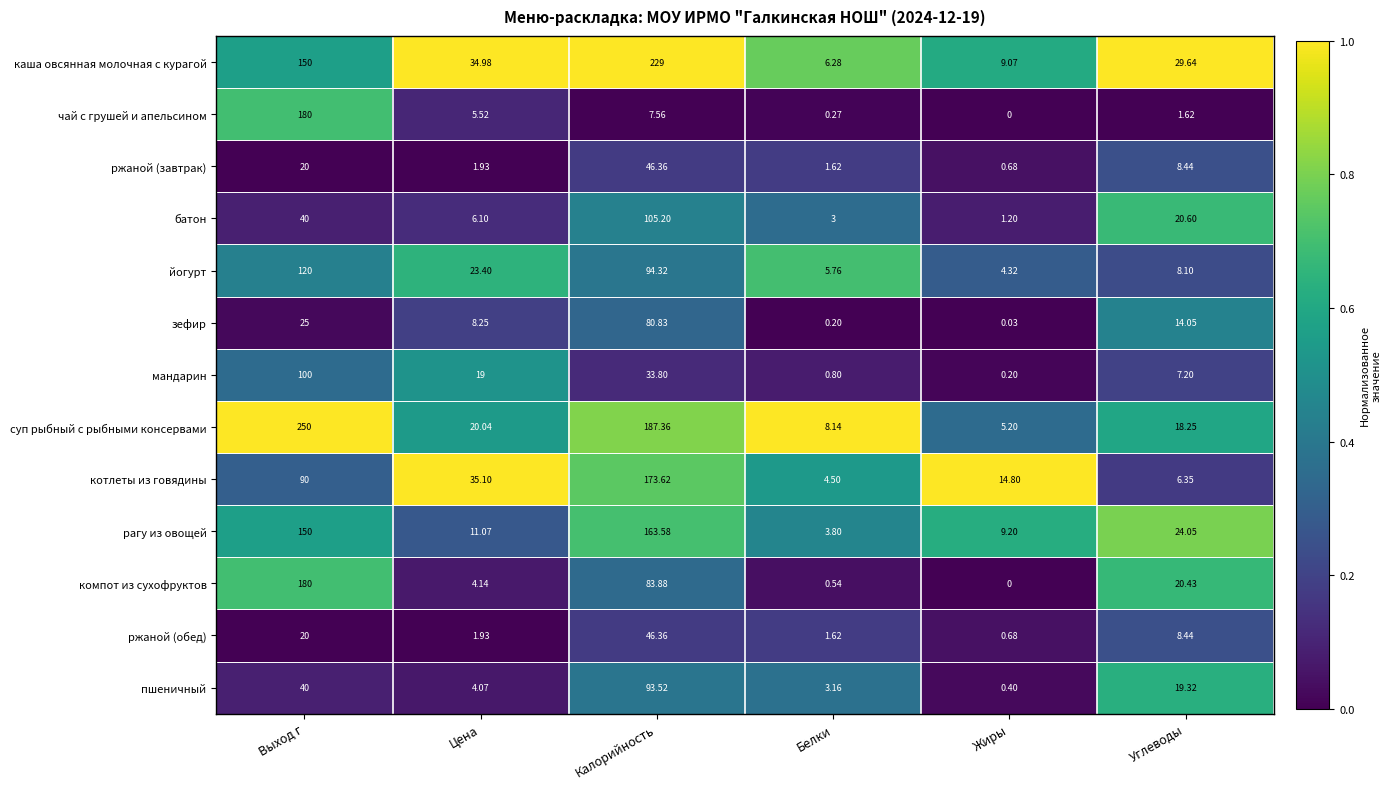

Which category has the lowest value in the йогурт series?

Жиры